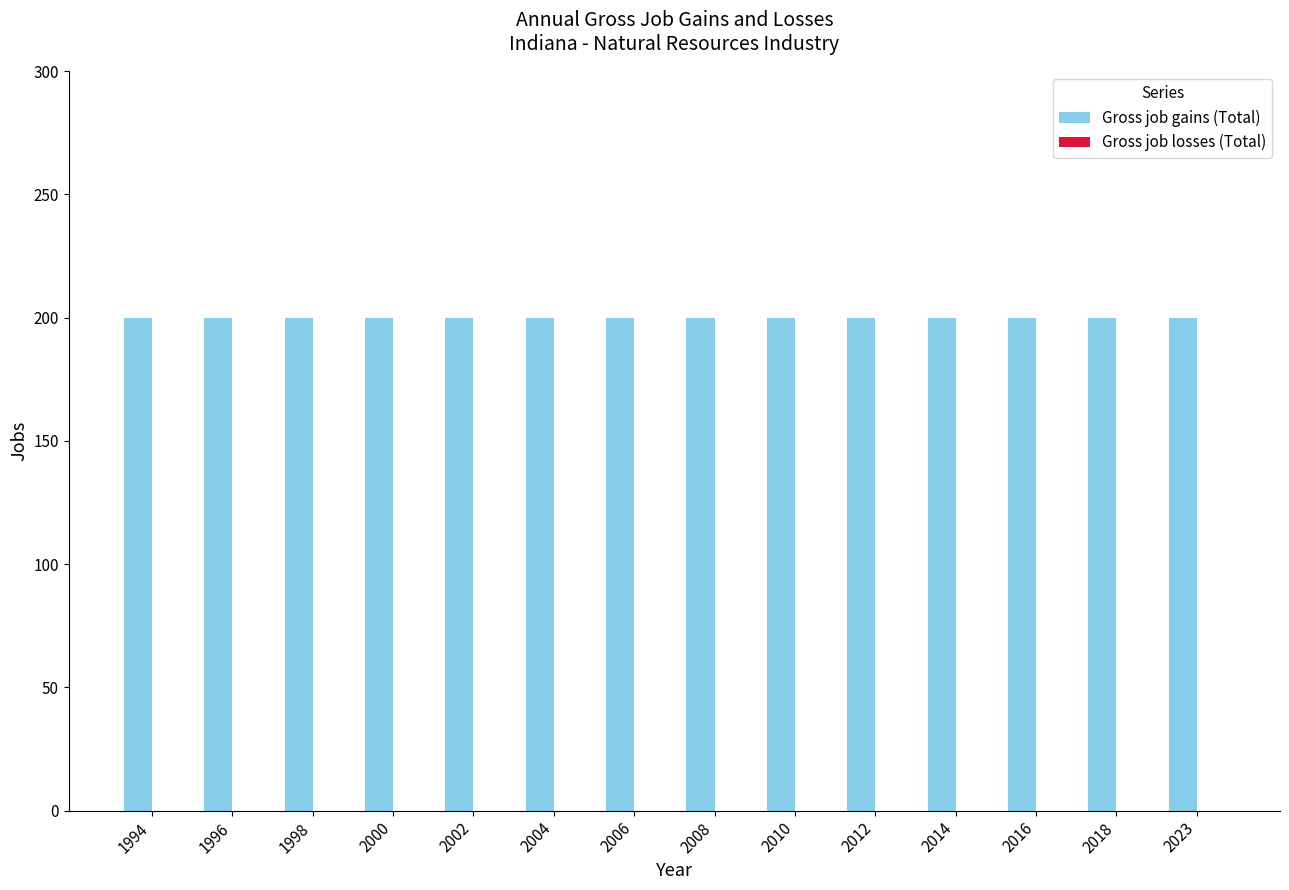

Is the value of Gross job gains (Total) at 1996 greater than the value of Gross job losses (Total) at 2004?

Yes